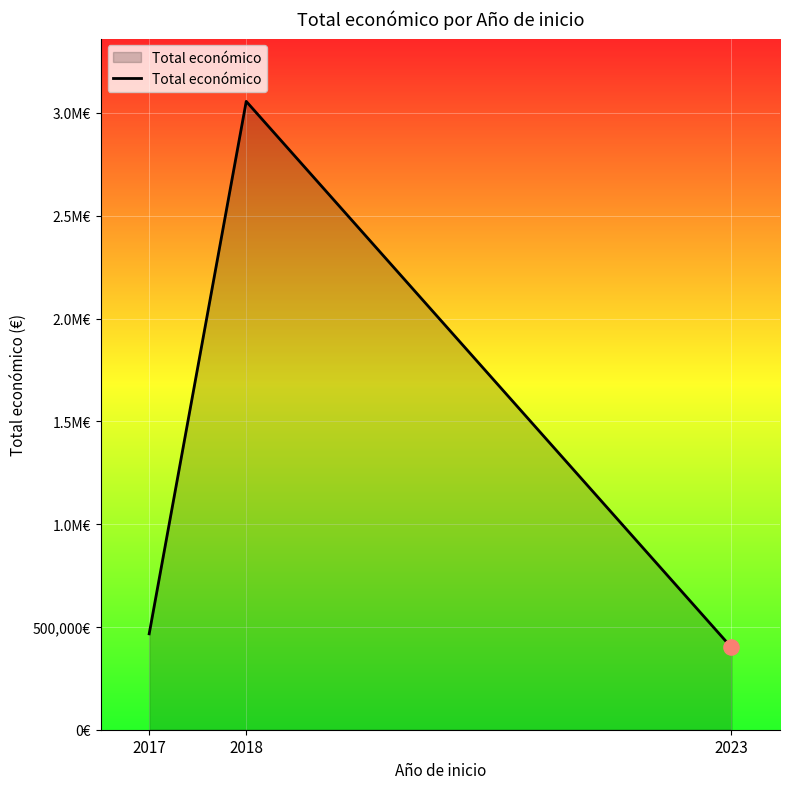

Approximately how many times larger is the value at 2023 compared to 2018?

0.1